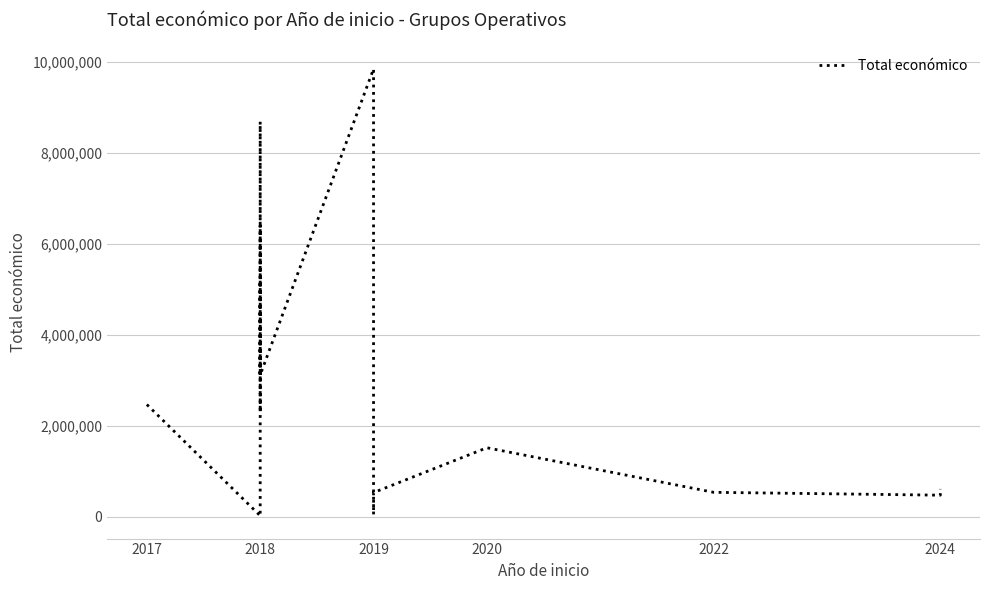

At which label does the data first exceed 1513726?

2017